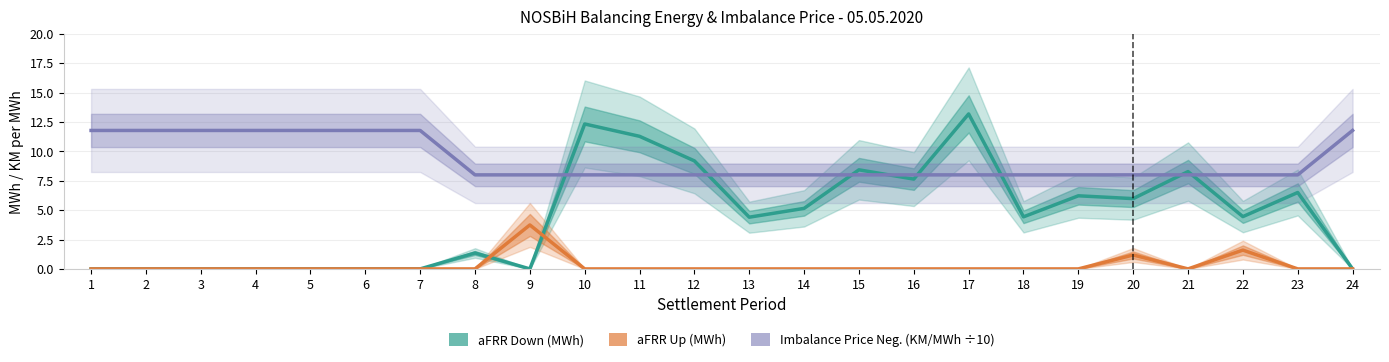

True or false: Imbalance Price Neg. (KM/MWh ÷10) has more than 0 interior local peaks.

False